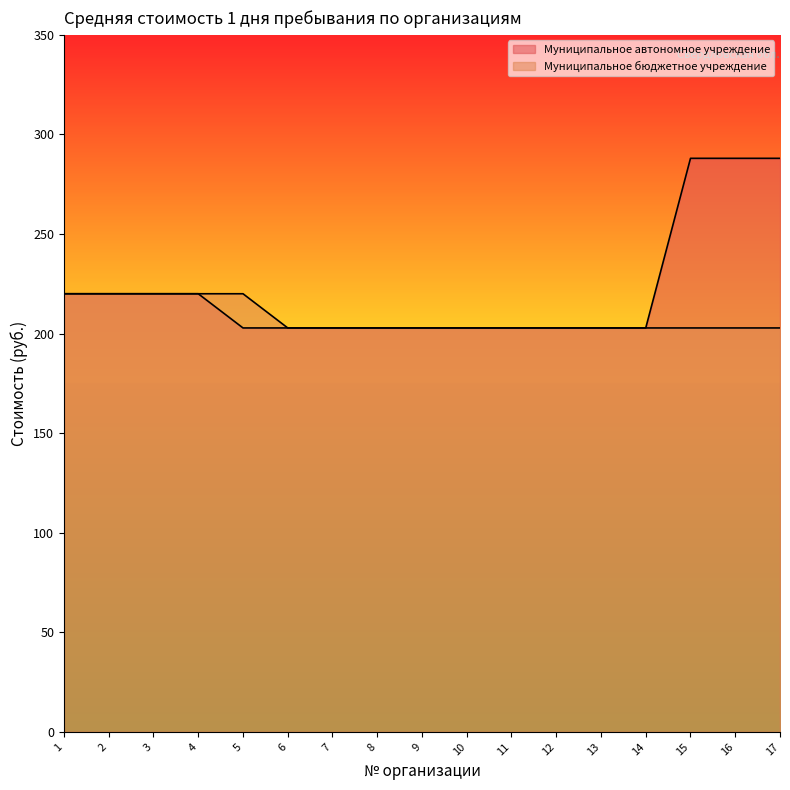

Count the number of categories in the chart.

17